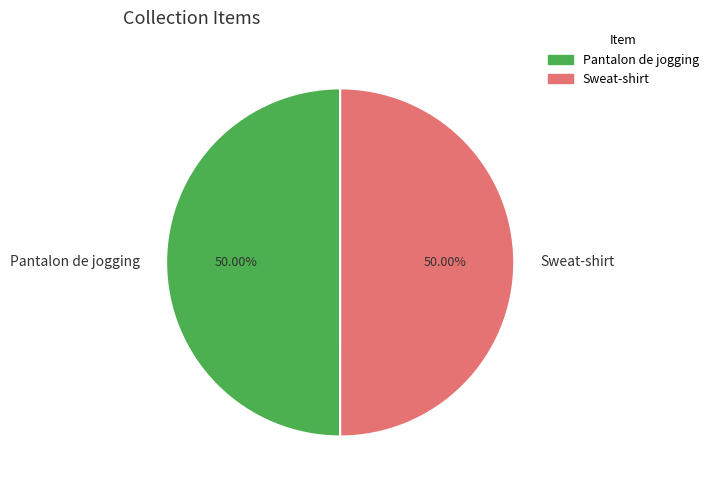

Approximately how many times larger is the value at Pantalon de jogging compared to Sweat-shirt?

1.0